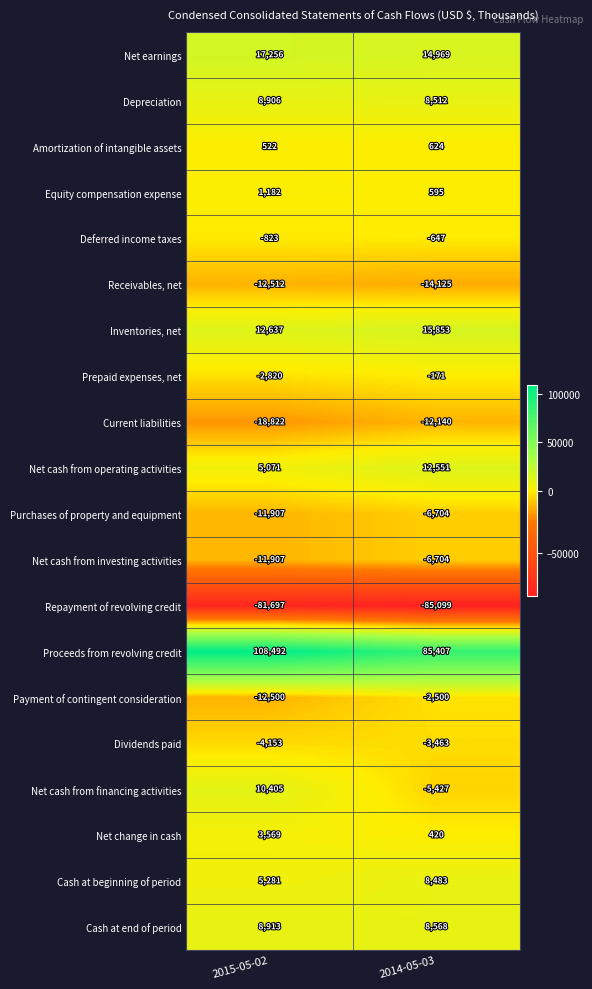

True or false: Cash at beginning of period has a value of 3190 at 2014-05-03.

False